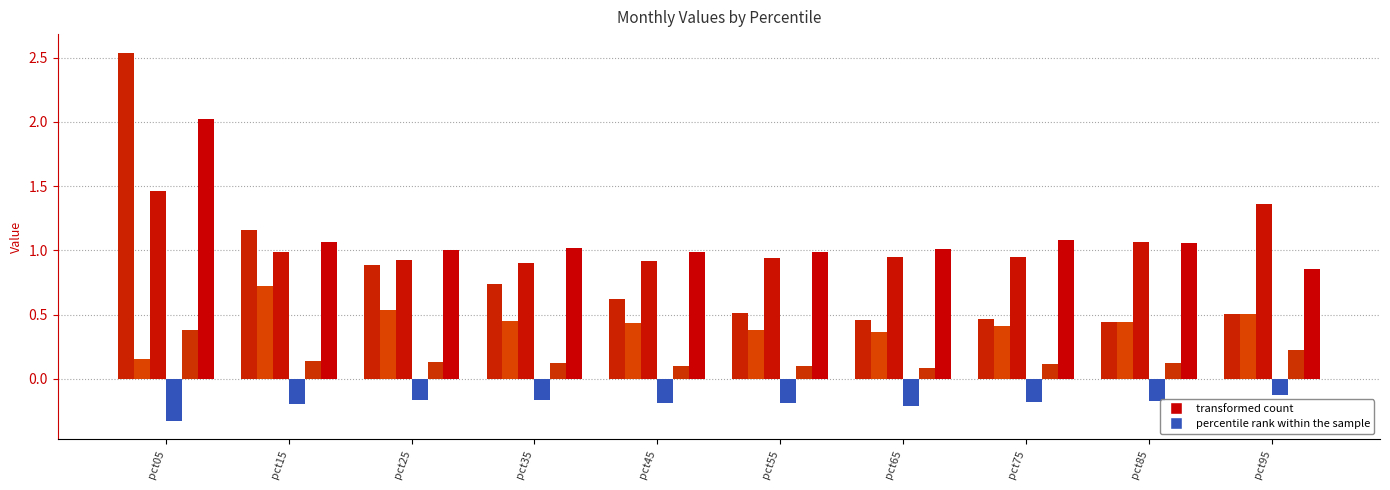

Is it true that Jan equals 1.1 at pct05?

False